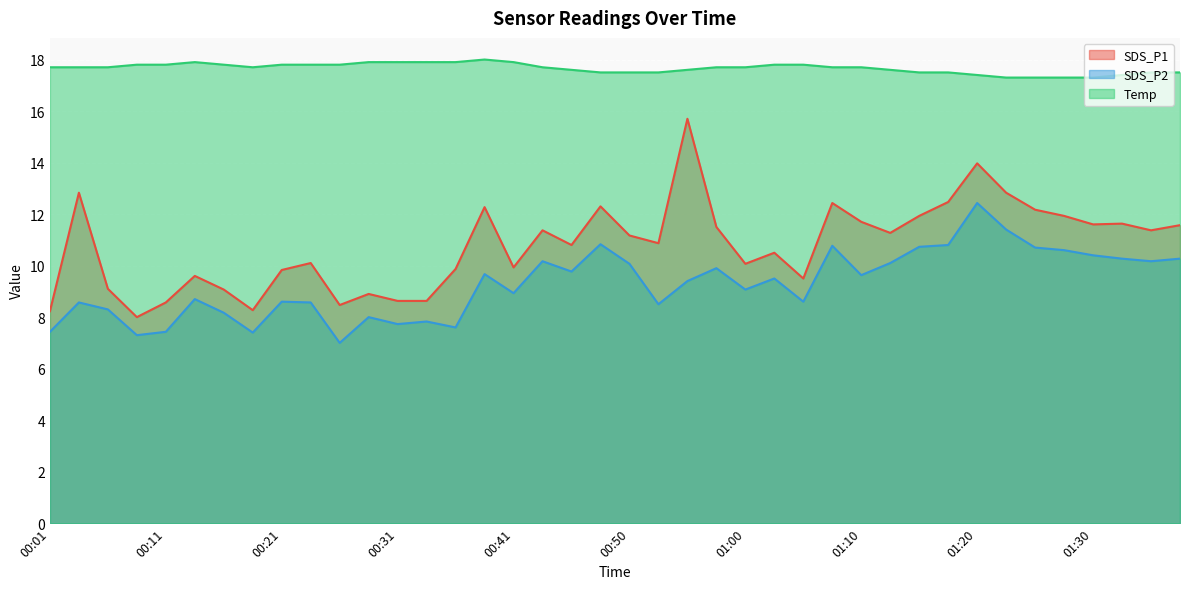

What is the label of the 12th point from the right?

01:10